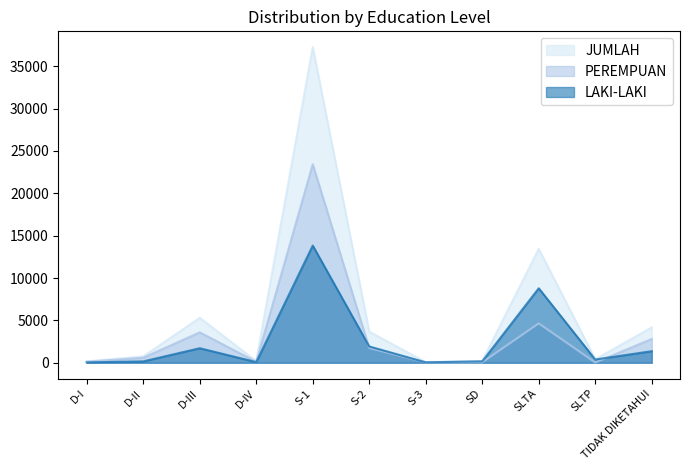

Rank the series at D-II from lowest to highest value.

LAKI-LAKI, PEREMPUAN, JUMLAH